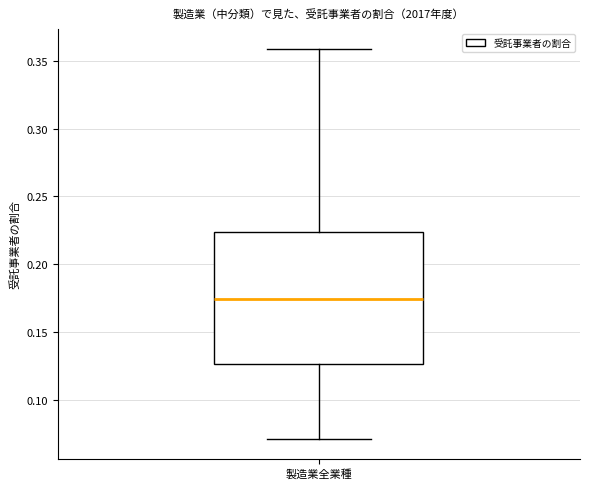

Read this box plot against the y-axis: the position of the median line, the range covered by the box, and the ends of both whiskers. The values are not printed on the chart, so give them approximately, as read against the axis.

median 0.175, box 0.125 to 0.225, whiskers 0.070 to 0.360